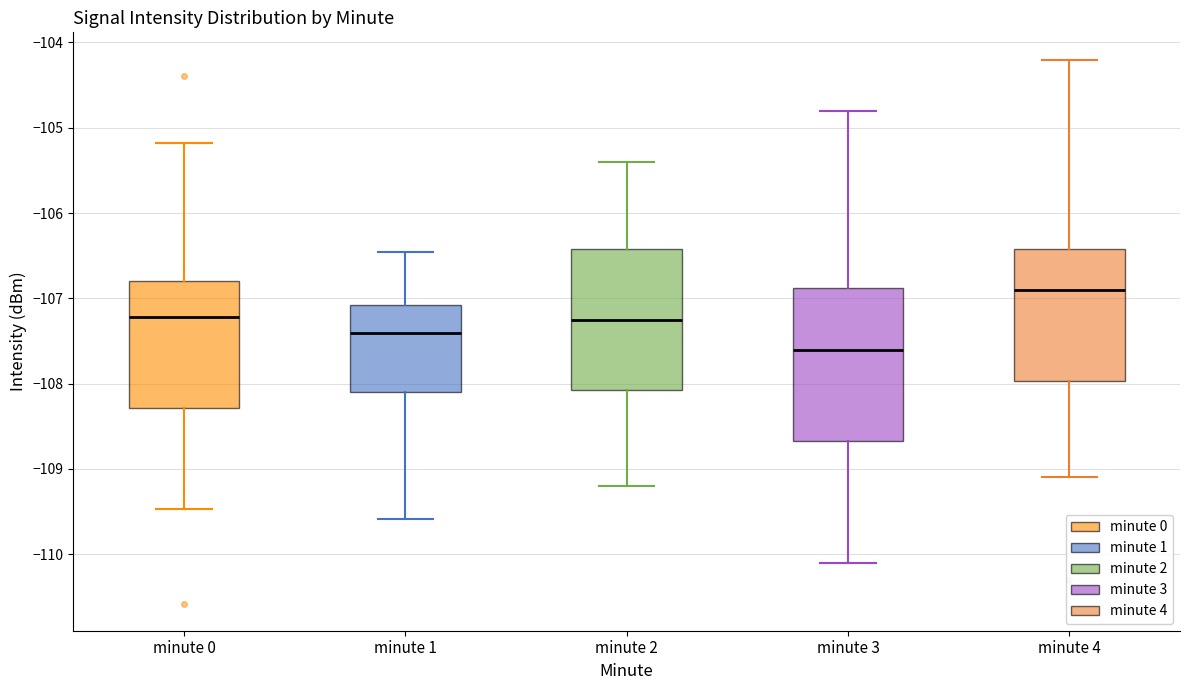

Which box's median line is the lowest?

minute 3